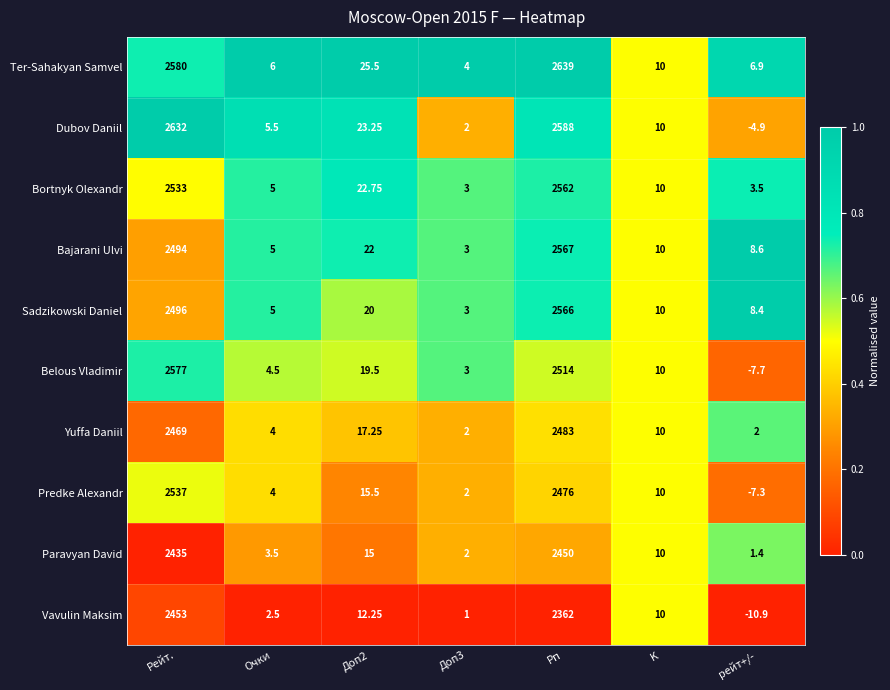

At which label does Dubov Daniil first exceed 10?

Рейт.